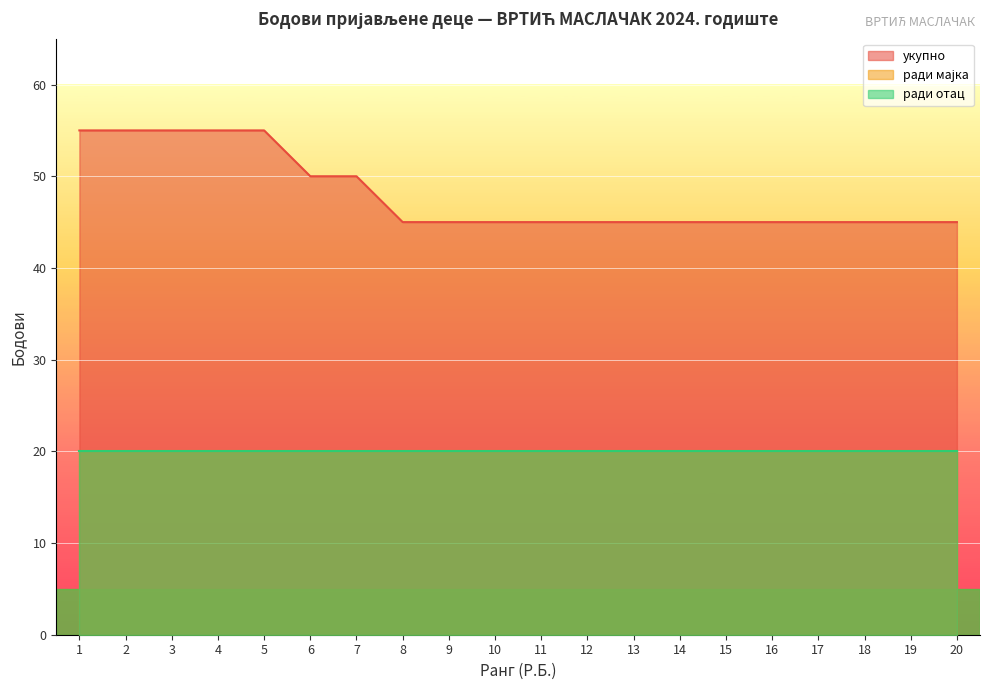

What is the approximate value of ради отац at 2?

20